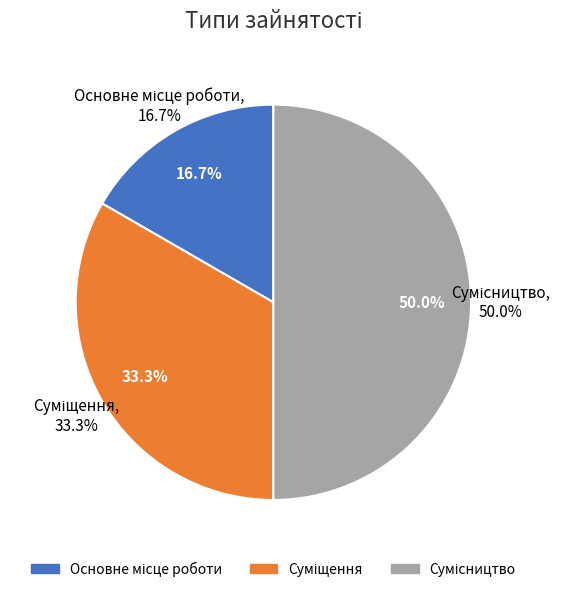

To the nearest percent, what is the average slice percentage?

33%